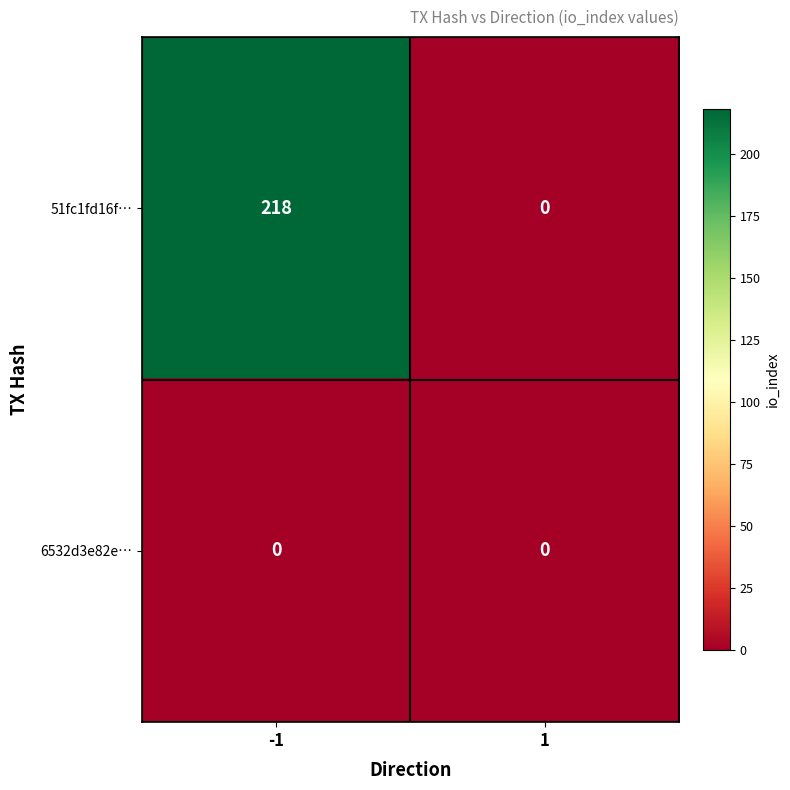

Which label corresponds to the largest value in the chart?

-1